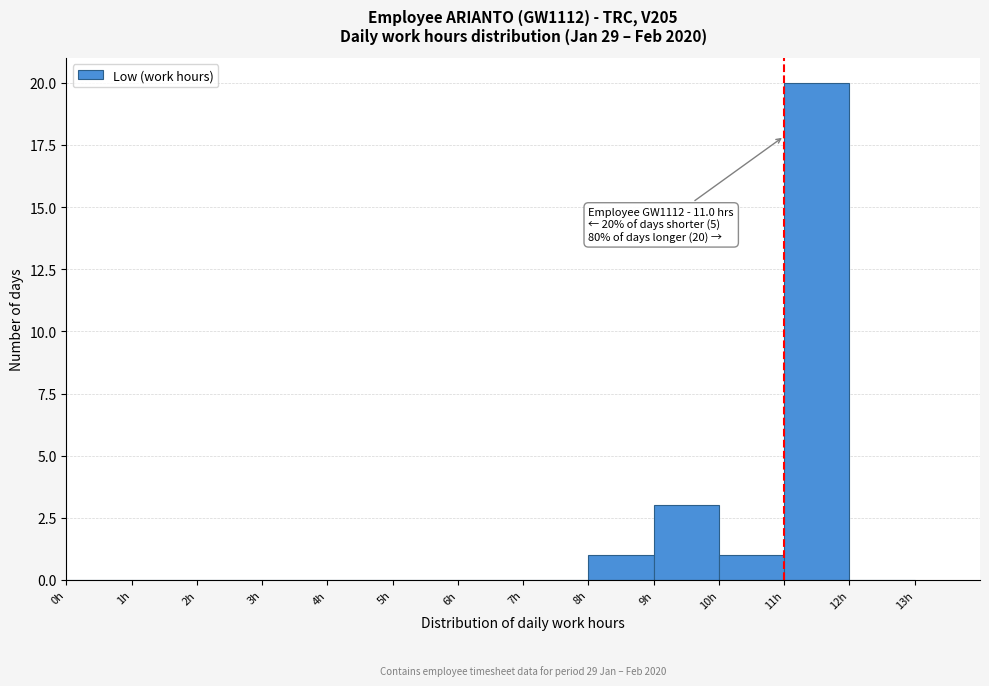

Which range on the x-axis has the tallest bar?

11 to 12